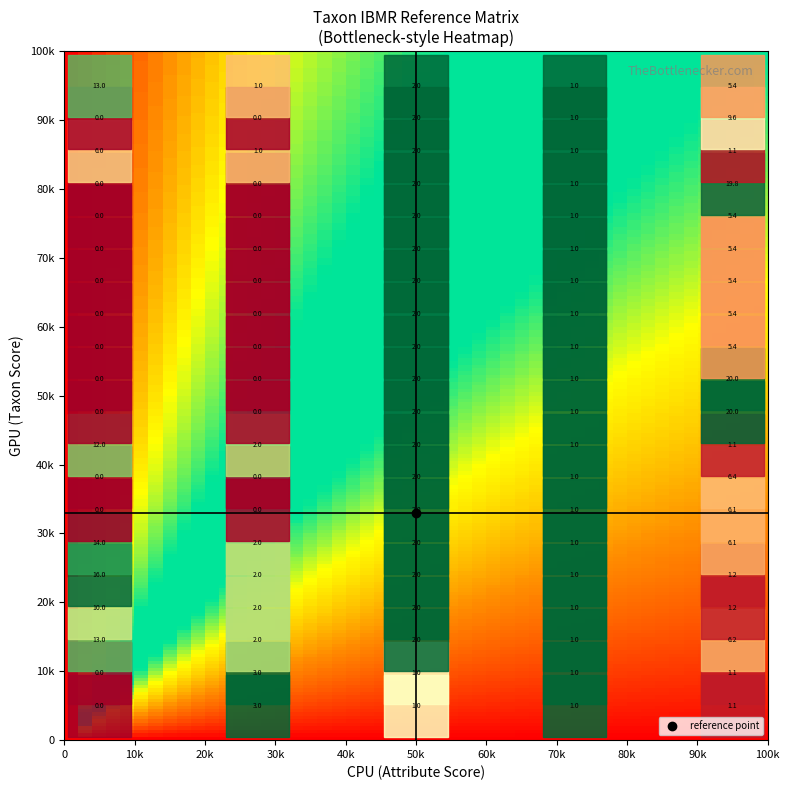

How many categories are shown in the chart?

20